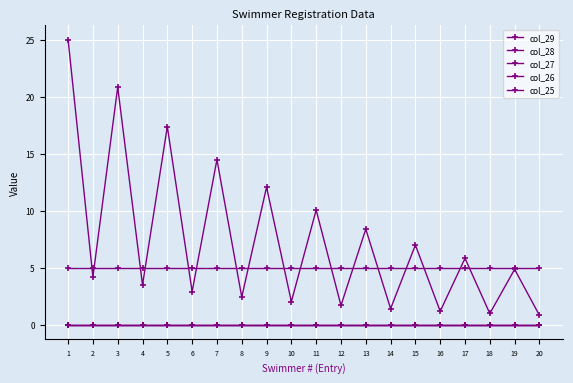

The value of col_25 at 13 is 0.0. True or false?

True